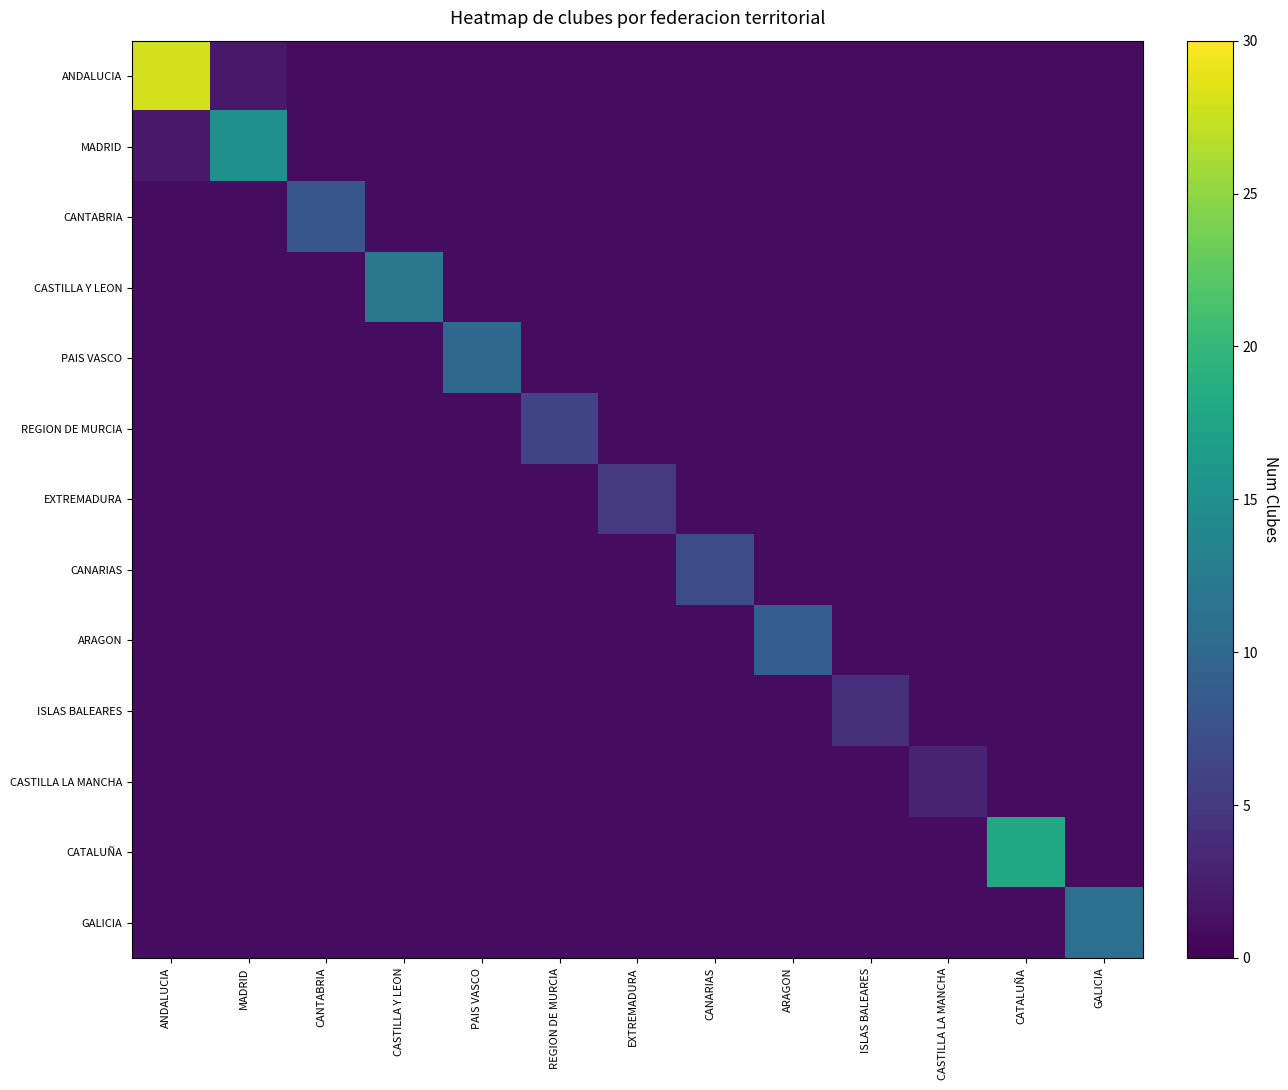

What is the maximum value shown in the chart?

28